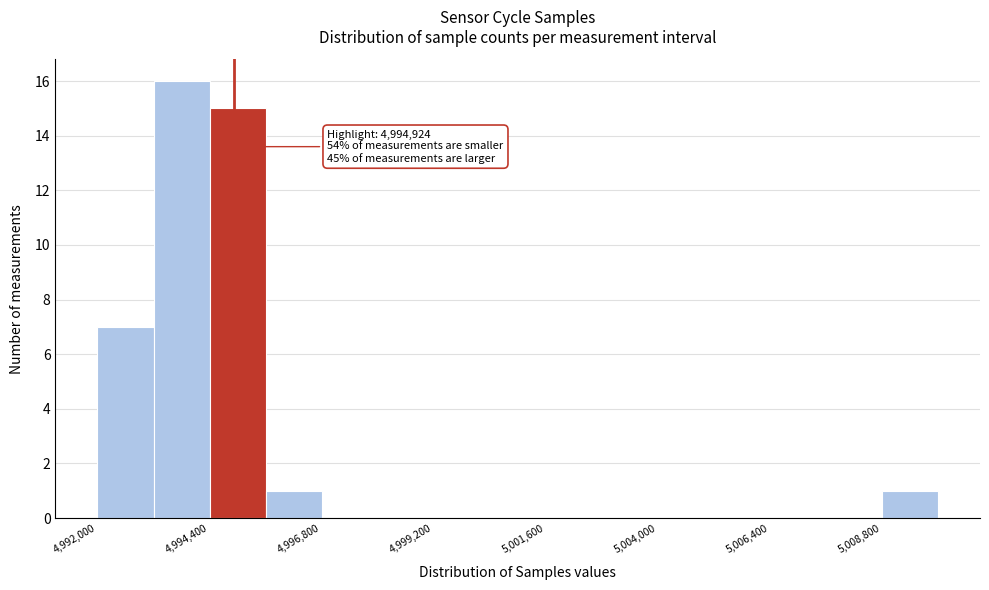

Around what value on the x-axis is the tallest bar? Give the approximate position of its centre, as read against the axis.

4994000